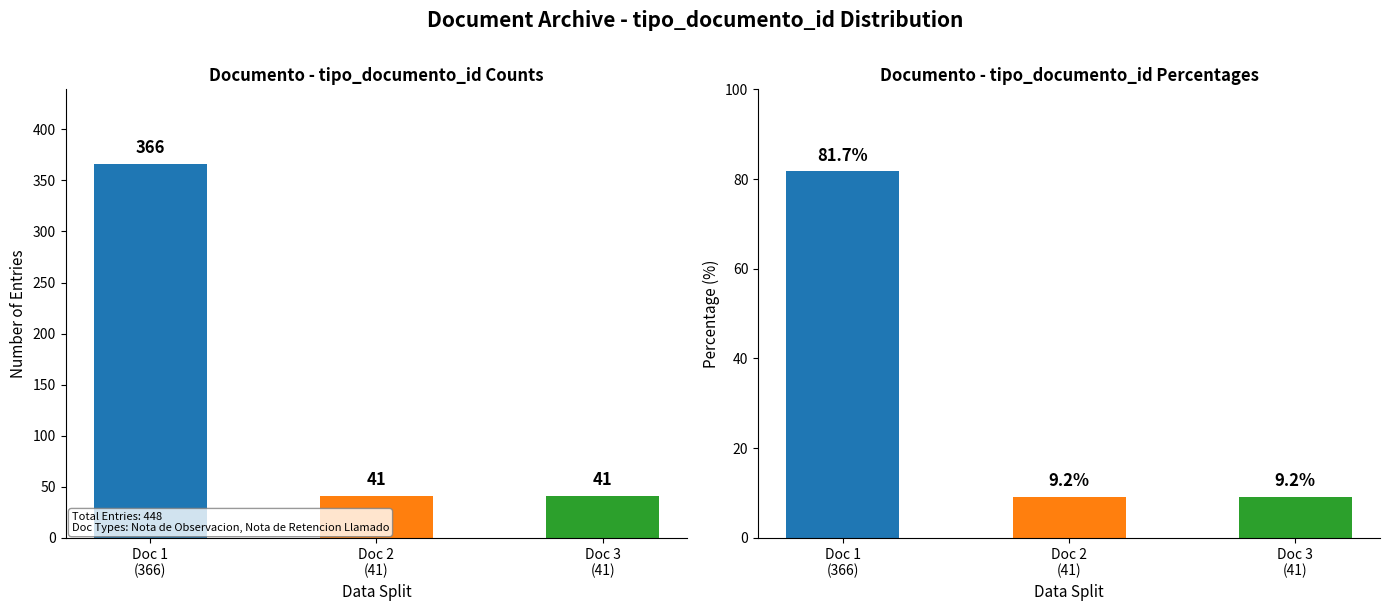

Which label corresponds to the largest value in the chart?

Doc 1
(366)